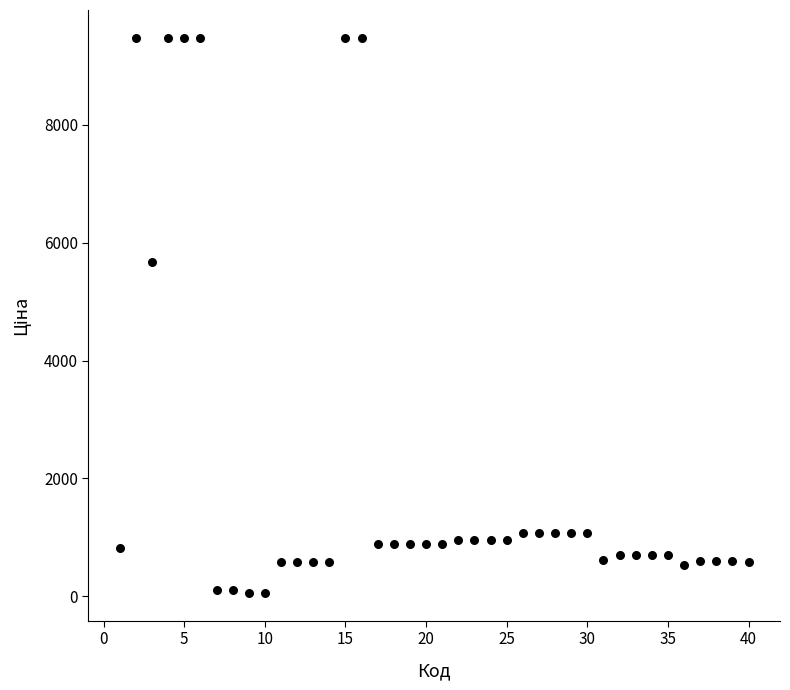

What is the range of Y values (max minus min)?

9423.0